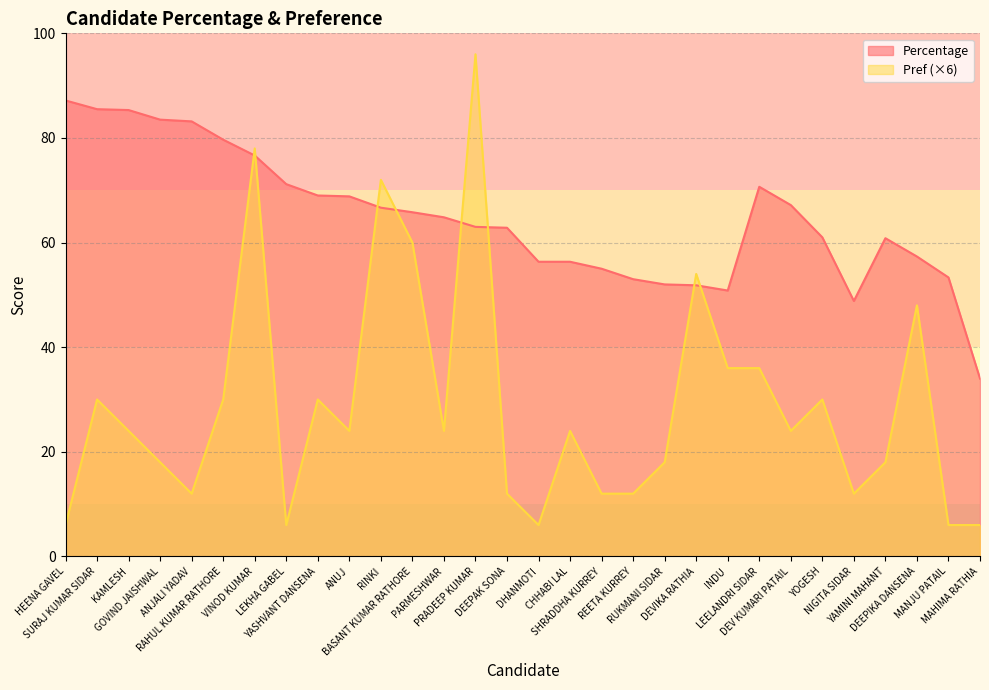

At which category does the chart reach its peak across all series?

PRADEEP KUMAR